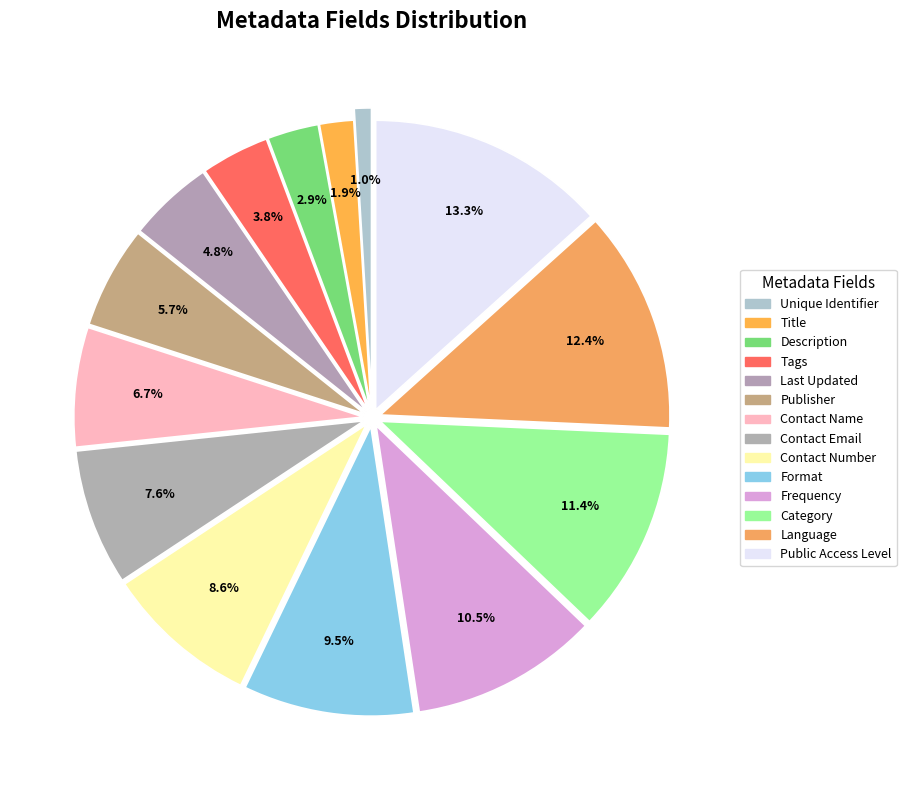

Between Unique Identifier and Contact Email, which is larger?

Contact Email